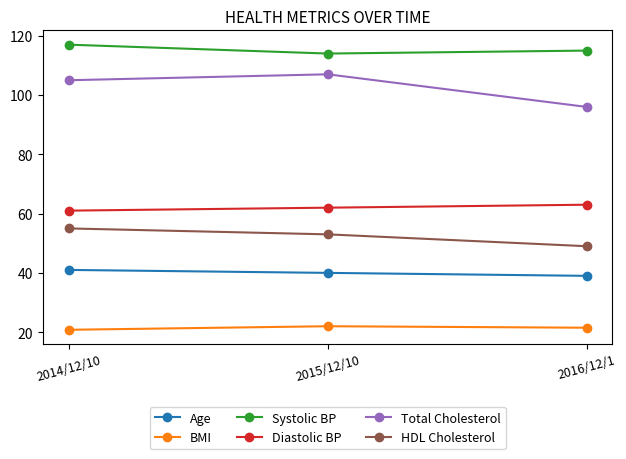

What is the difference between the maximum and minimum values in the Total Cholesterol series?

11.0